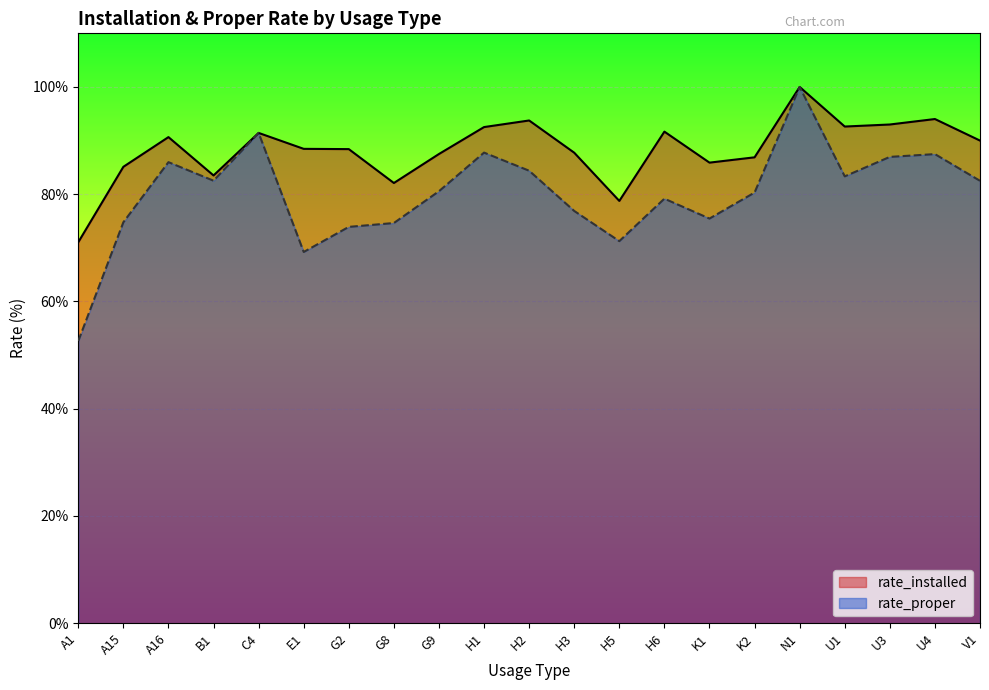

True or false: rate_installed and rate_proper cross at least once.

False